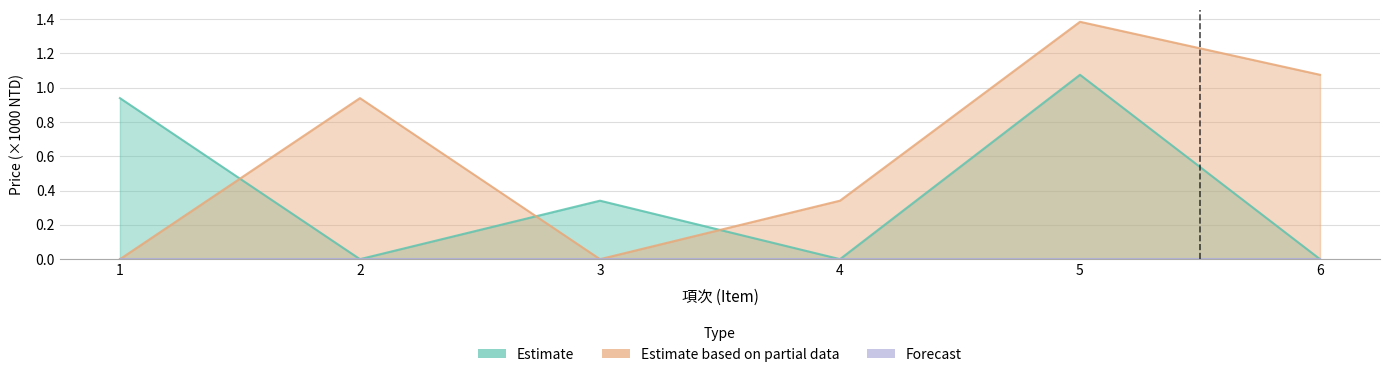

What is the total value across all series at 1?

0.9